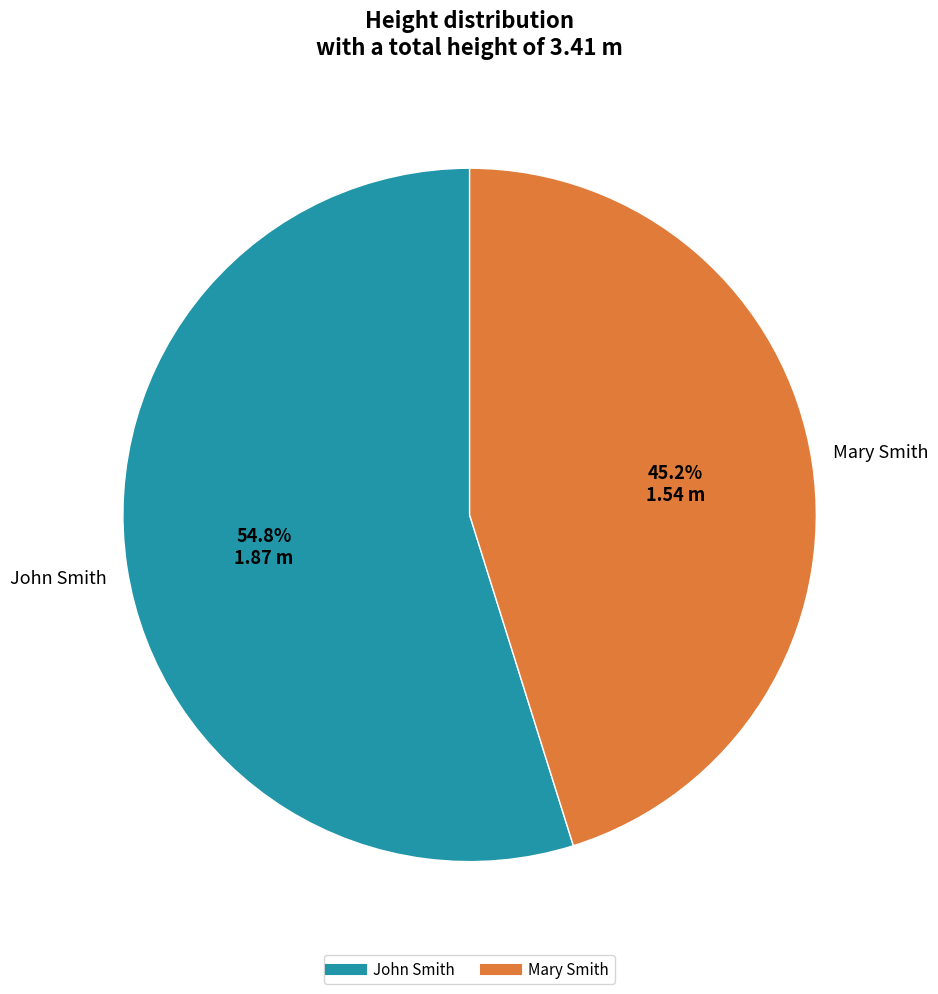

How many slices are in this pie chart?

2